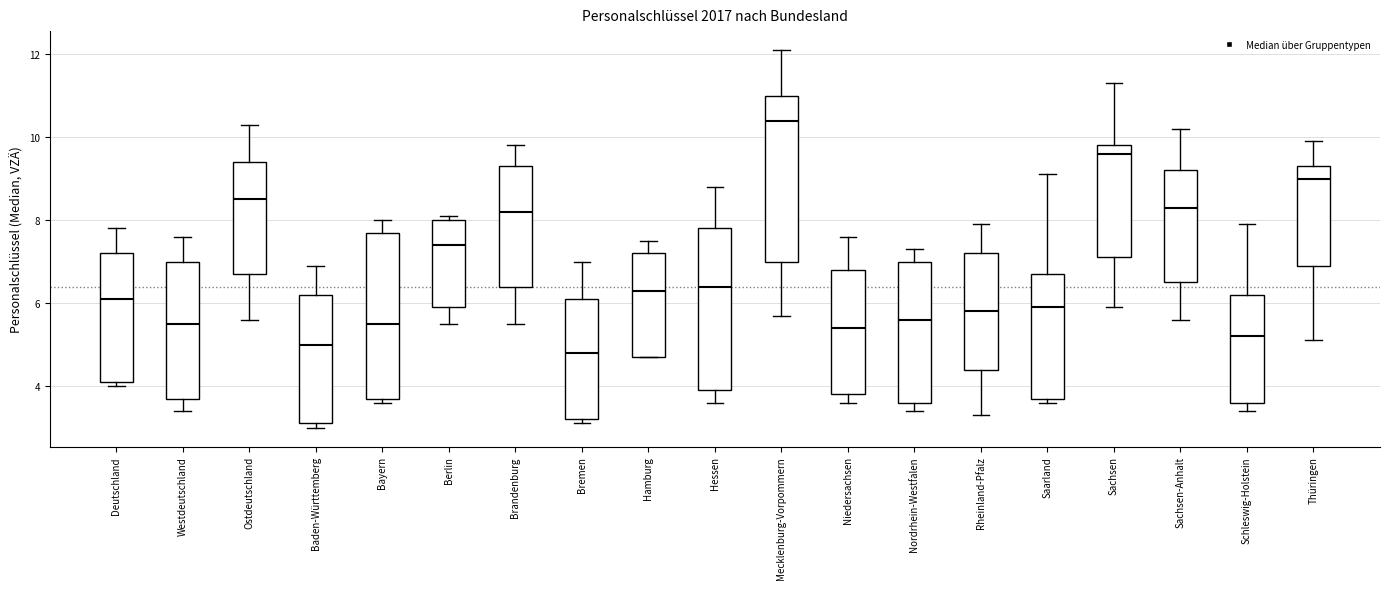

Reading left to right, transcribe this box plot: for each box, give where its median line is, the range the box spans, and where its two whiskers end, as read against the y-axis. The values are not printed on the chart, so give them approximately, as read against the axis.

Deutschland: median 6.2, box 4.2 to 7.2, whiskers 4.0 to 7.8
Westdeutschland: median 5.6, box 3.8 to 7.0, whiskers 3.4 to 7.6
Ostdeutschland: median 8.6, box 6.8 to 9.4, whiskers 5.6 to 10.4
Baden-Württemberg: median 5.0, box 3.2 to 6.2, whiskers 3.0 to 7.0
Bayern: median 5.6, box 3.8 to 7.8, whiskers 3.6 to 8.0
Berlin: median 7.4, box 6.0 to 8.0, whiskers 5.6 to 8.2
Brandenburg: median 8.2, box 6.4 to 9.4, whiskers 5.6 to 9.8
Bremen: median 4.8, box 3.2 to 6.2, whiskers 3.2 (just below the box's lower edge) to 7.0
Hamburg: median 6.4, box 4.8 to 7.2, whiskers 4.8 to 7.6
Hessen: median 6.4, box 4.0 to 7.8, whiskers 3.6 to 8.8
Mecklenburg-Vorpommern: median 10.4, box 7.0 to 11.0, whiskers 5.8 to 12.2
Niedersachsen: median 5.4, box 3.8 to 6.8, whiskers 3.6 to 7.6
Nordrhein-Westfalen: median 5.6, box 3.6 to 7.0, whiskers 3.4 to 7.4
Rheinland-Pfalz: median 5.8, box 4.4 to 7.2, whiskers 3.4 to 8.0
Saarland: median 6.0, box 3.8 to 6.8, whiskers 3.6 to 9.2
Sachsen: median 9.6, box 7.2 to 9.8, whiskers 6.0 to 11.4
Sachsen-Anhalt: median 8.4, box 6.6 to 9.2, whiskers 5.6 to 10.2
Schleswig-Holstein: median 5.2, box 3.6 to 6.2, whiskers 3.4 to 8.0
Thüringen: median 9.0, box 7.0 to 9.4, whiskers 5.2 to 10.0